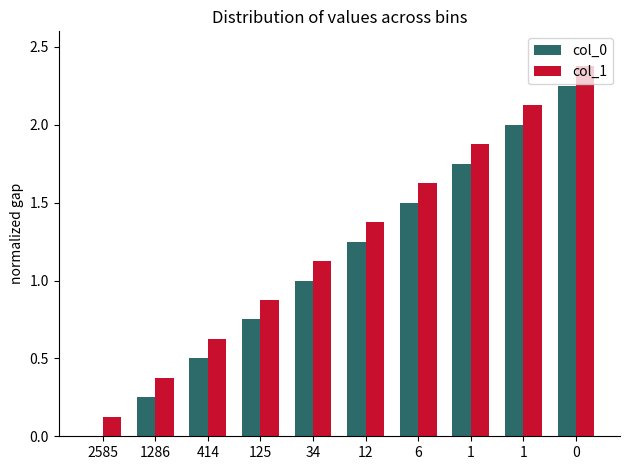

The value of col_0 at 1 is 2.0. True or false?

True